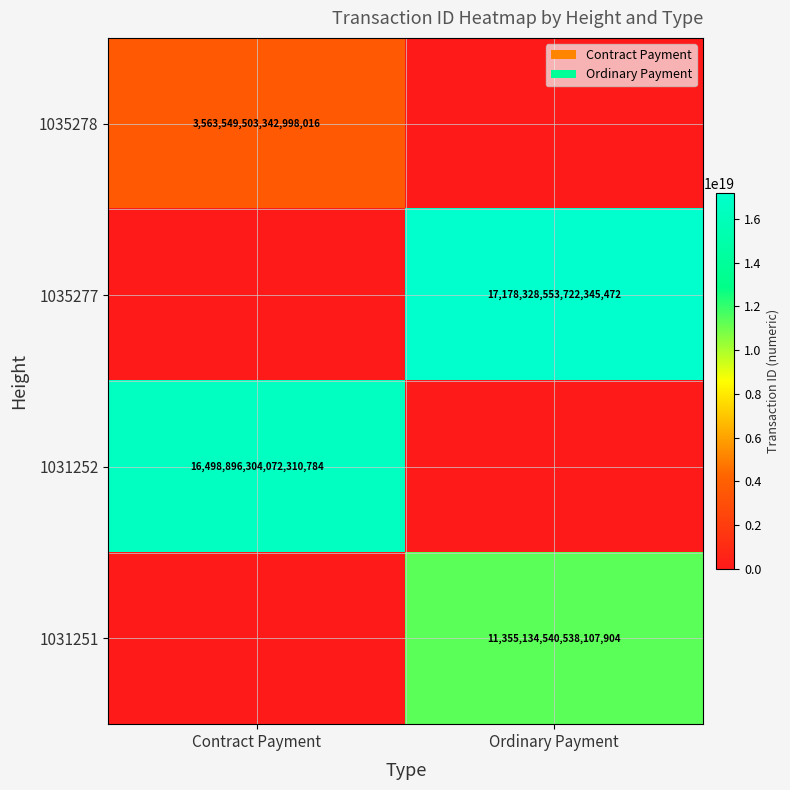

Is it true that 1035278 equals 3563549503342998016 at Contract Payment?

True